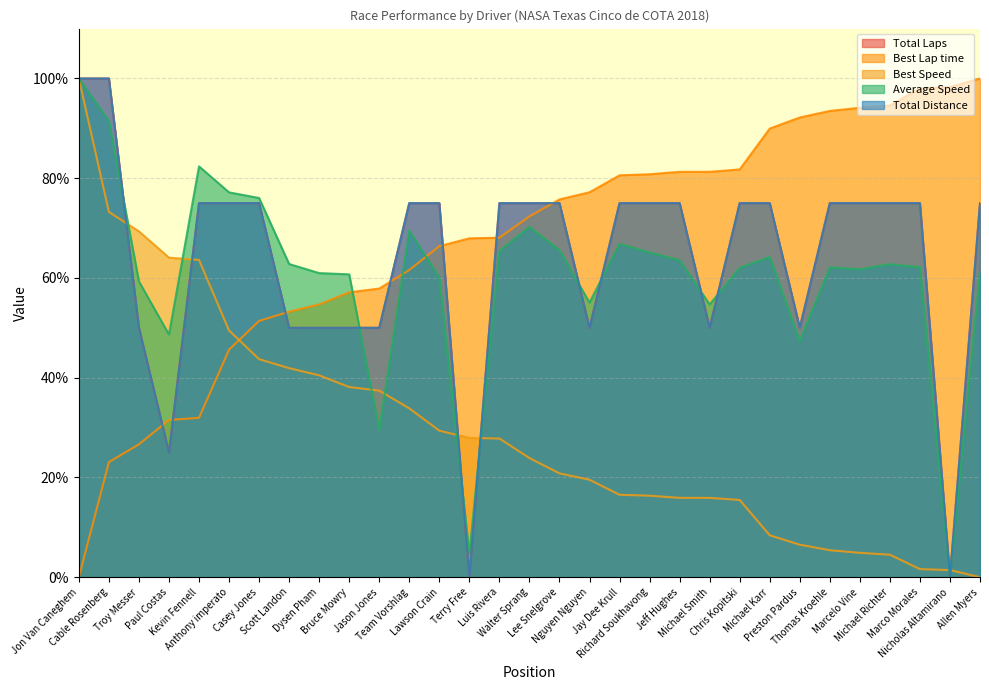

The Average Speed series shows 48.7 at Paul Costas. True or false?

True